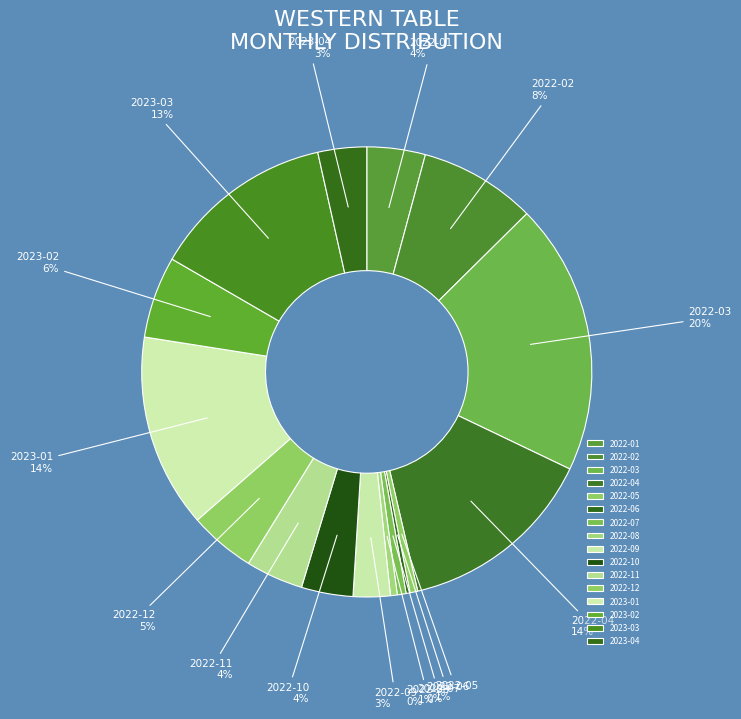

To the nearest percent, what is the average slice percentage?

6%